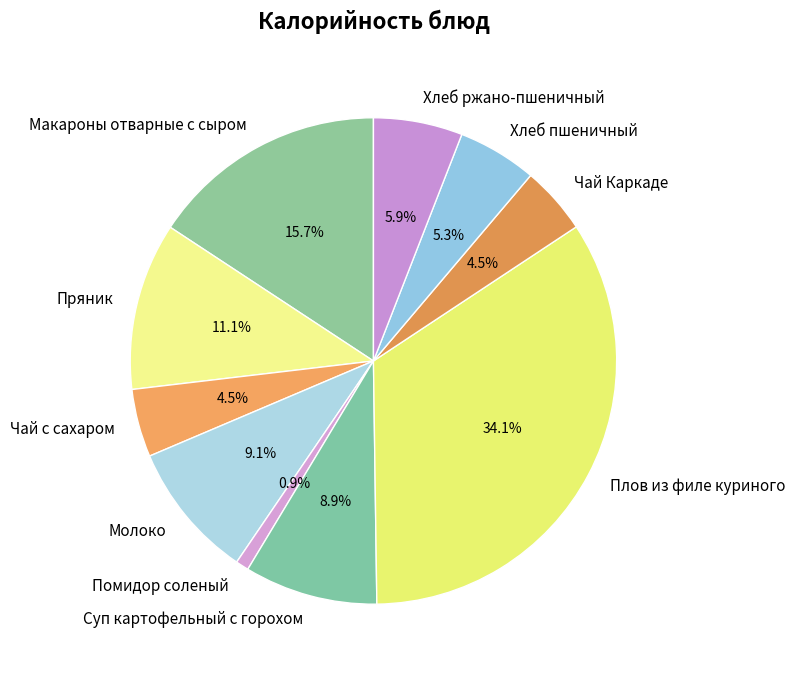

To the nearest percent, what is the combined percentage of Помидор соленый and Суп картофельный с горохом?

10%